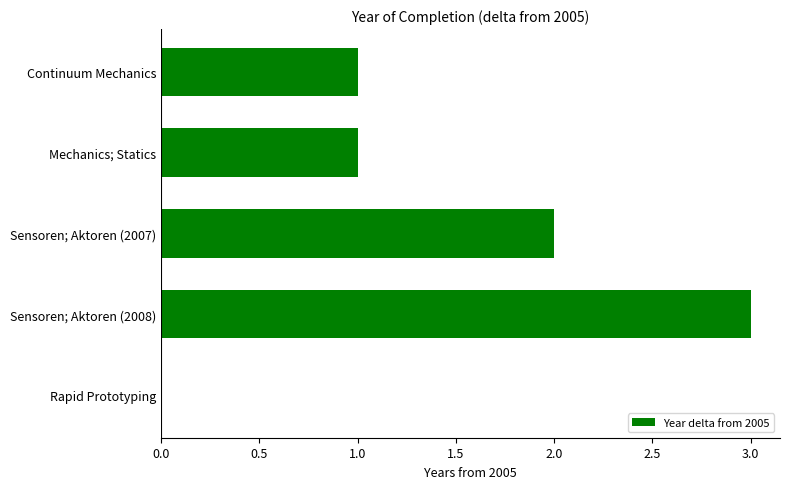

Reading bottom to top, what are all the values shown in this chart?

Rapid Prototyping=0	Sensoren; Aktoren (2008)=3	Sensoren; Aktoren (2007)=2	Mechanics; Statics=1	Continuum Mechanics=1